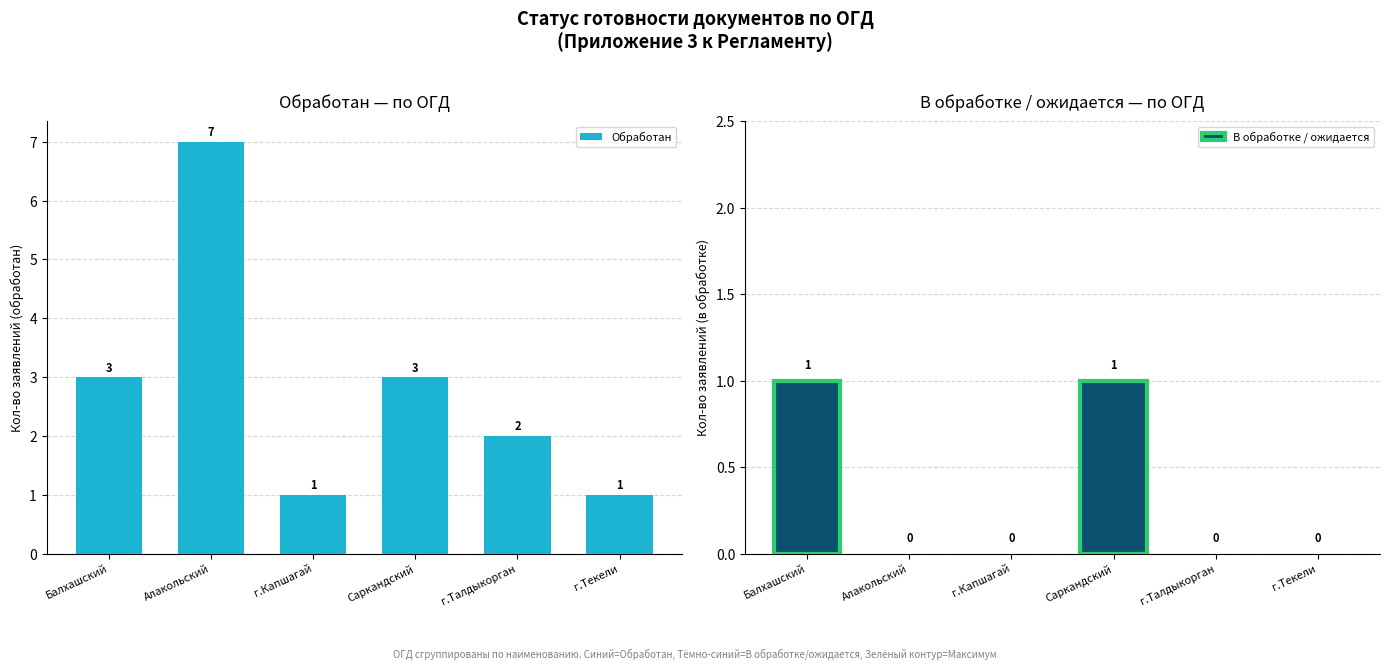

What is the label of the 5th bar from the left?

г.Талдыкорган